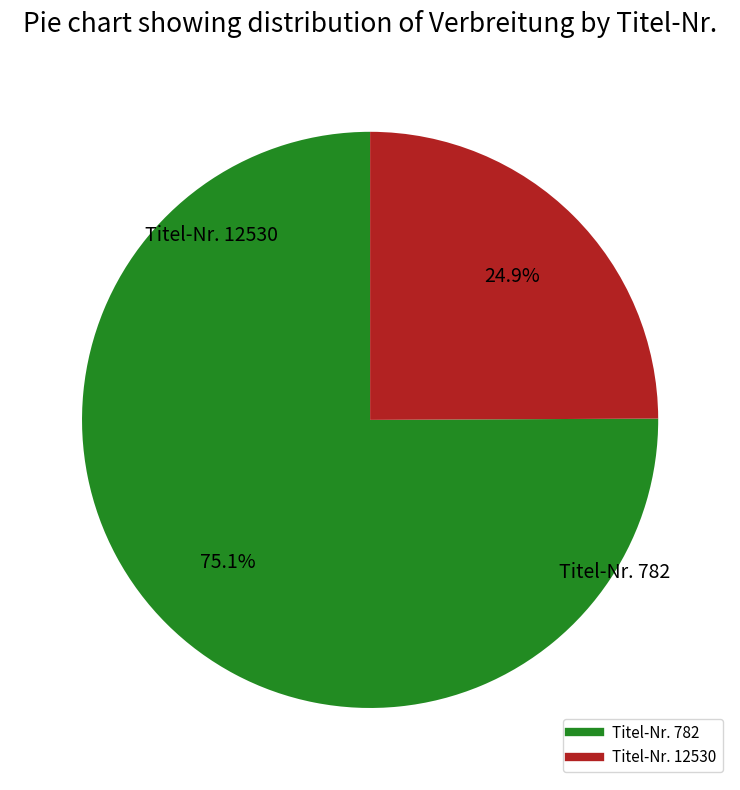

Is there any slice that represents more than half of the pie?

Yes